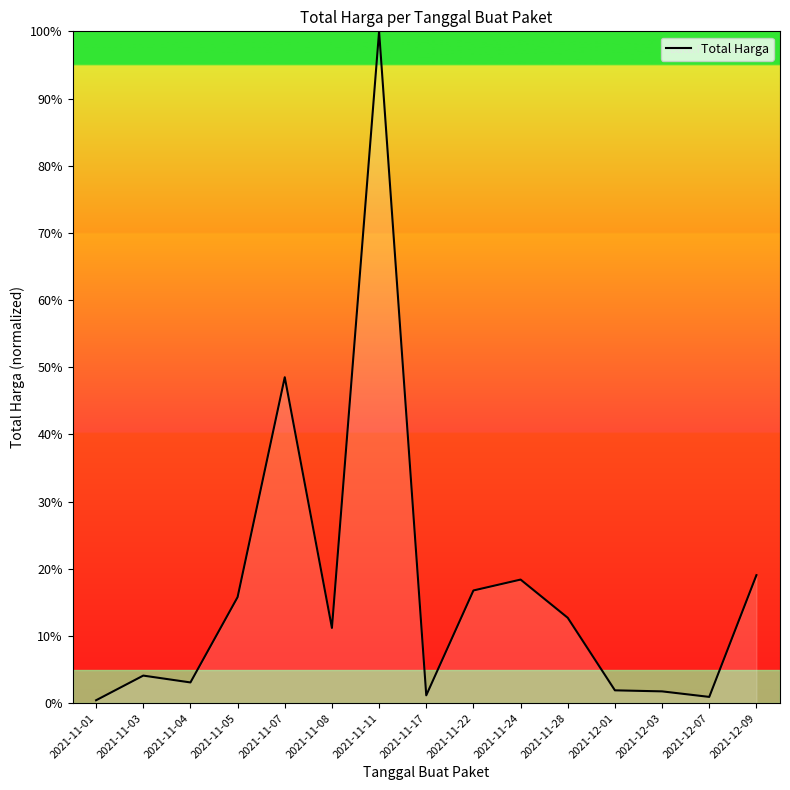

Where does the data first go above 11?

2021-11-05